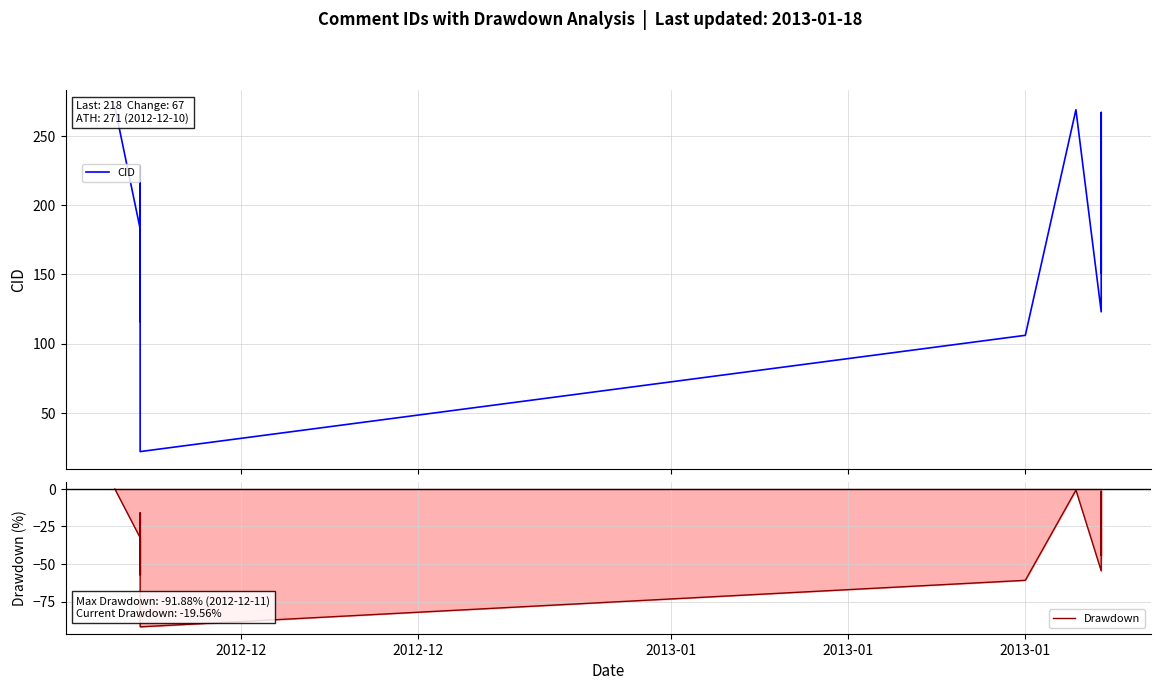

What is the label of the 14th point from the right?

2013-01